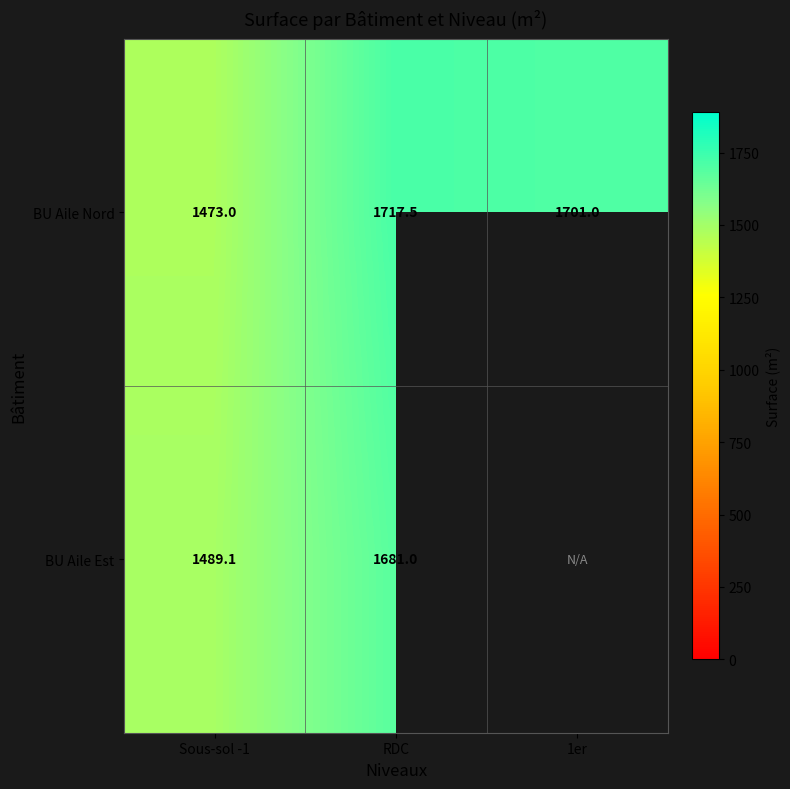

List the labels in order of BU Aile Nord value, smallest first.

Sous-sol -1, 1er, RDC